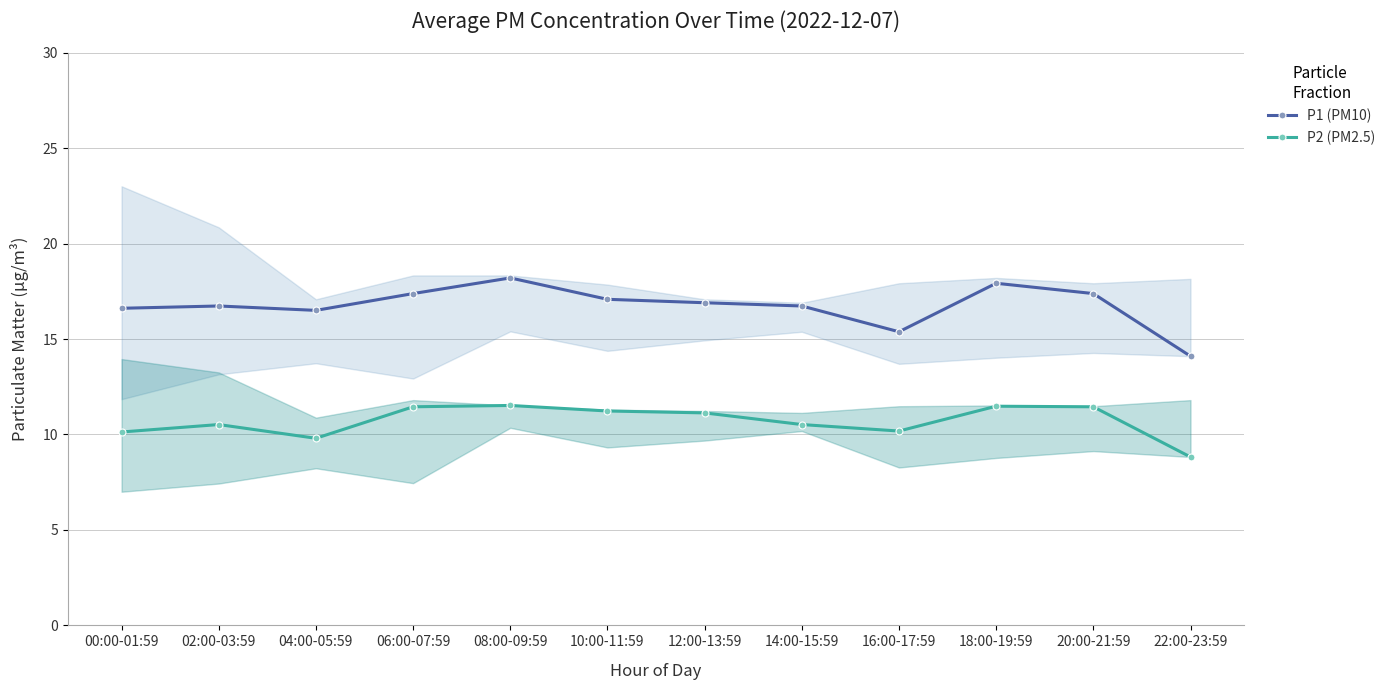

Which category has the lowest value in the P1 (PM10) series?

22:00-23:59